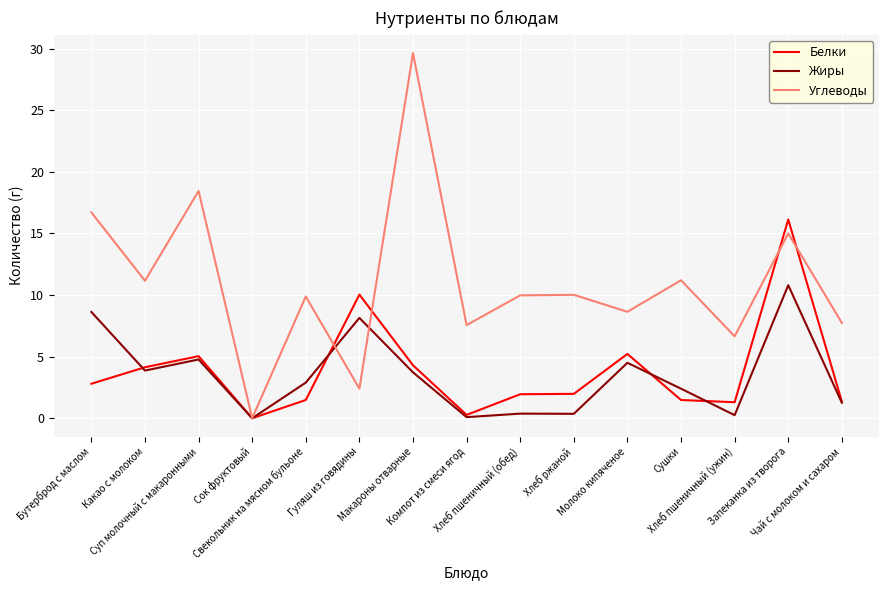

In Жиры, how many points are higher than both neighbors (excluding endpoints)?

5